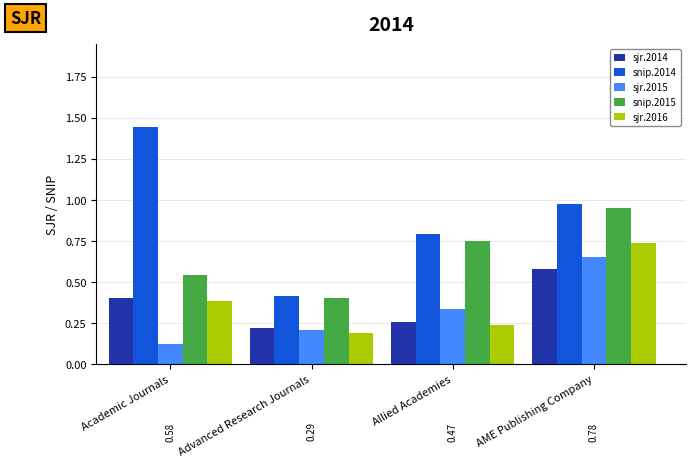

At which category is the sum across all series the highest?

AME Publishing Company